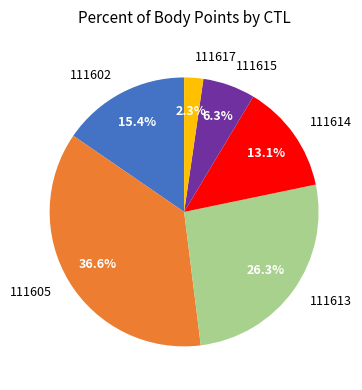

To the nearest percent, what percentage of the pie is 111617?

2%